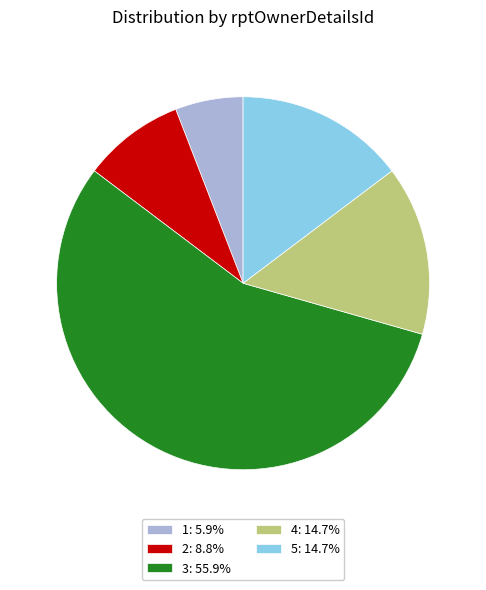

Is there a majority slice in this chart?

Yes